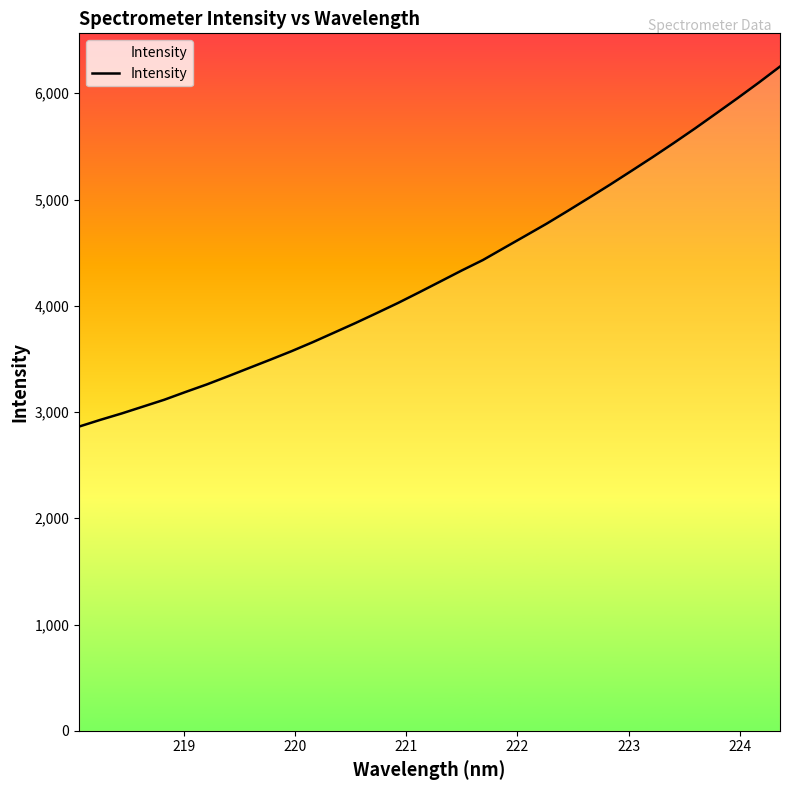

What is the difference between the maximum and minimum values?

3388.3